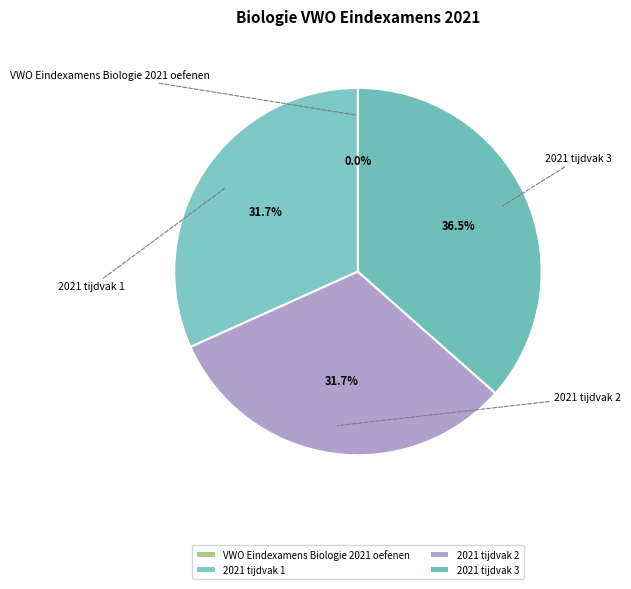

How many segments does this pie chart have?

4